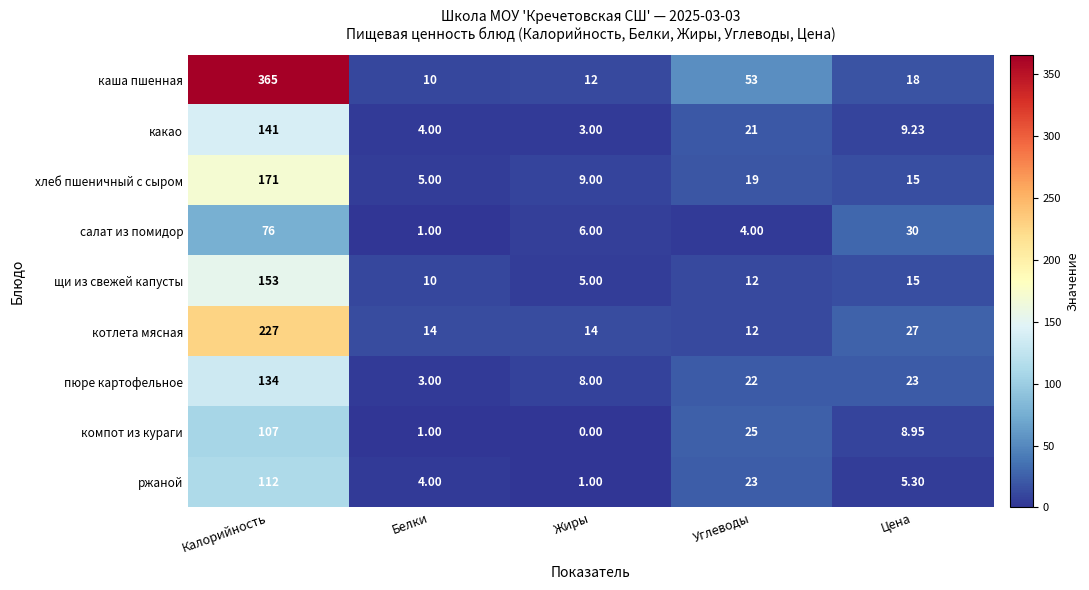

Rank the series at Калорийность from highest to lowest value.

каша пшенная, котлета мясная, хлеб пшеничный с сыром, щи из свежей капусты, какао, пюре картофельное, ржаной, компот из кураги, салат из помидор